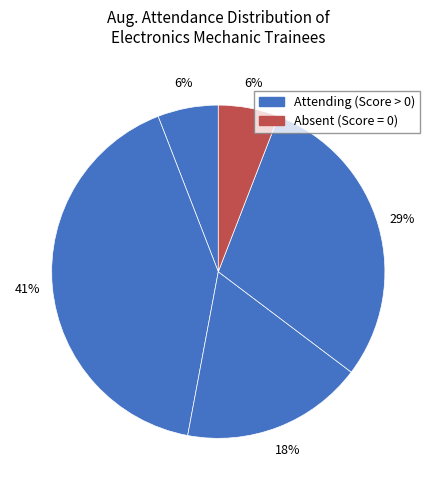

Does any single category account for the majority?

No